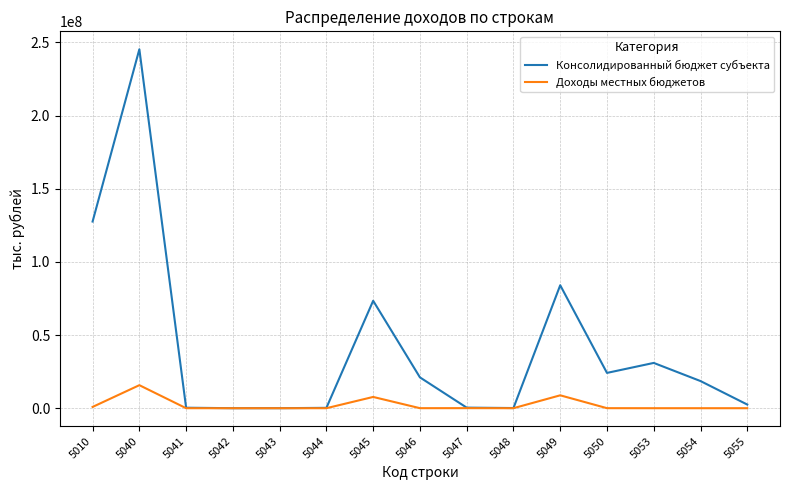

At which category does Доходы местных бюджетов reach its first local peak?

5040